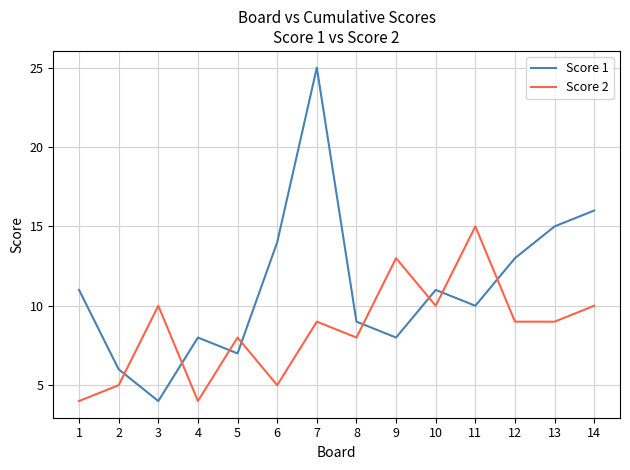

At which category does the chart reach its peak across all series?

7